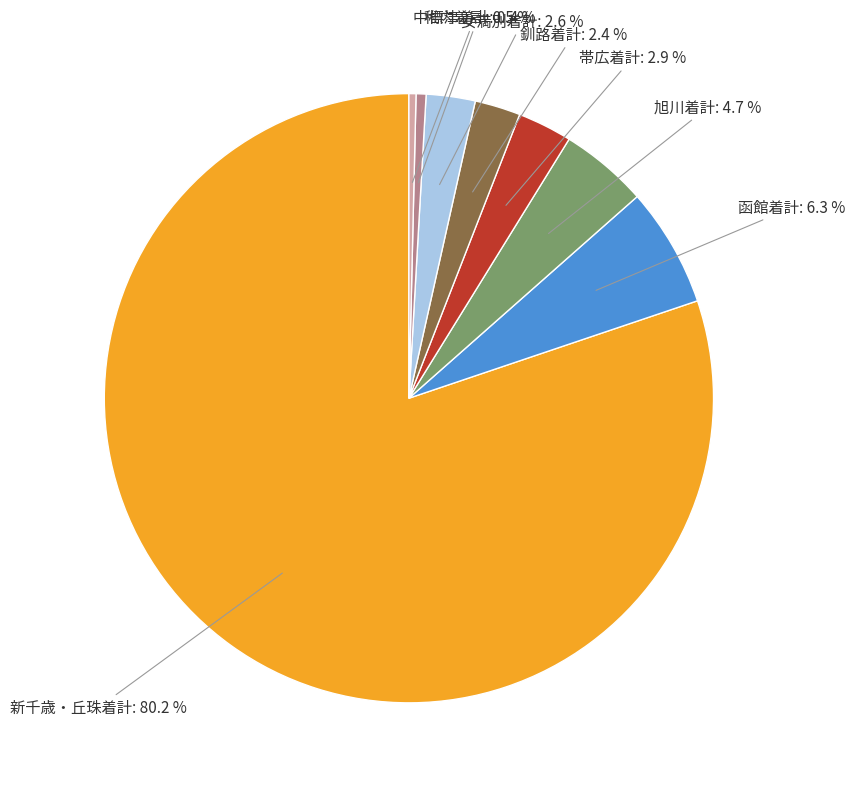

Combined, do 稚内着計 and 女満別着計 account for over 50%?

No